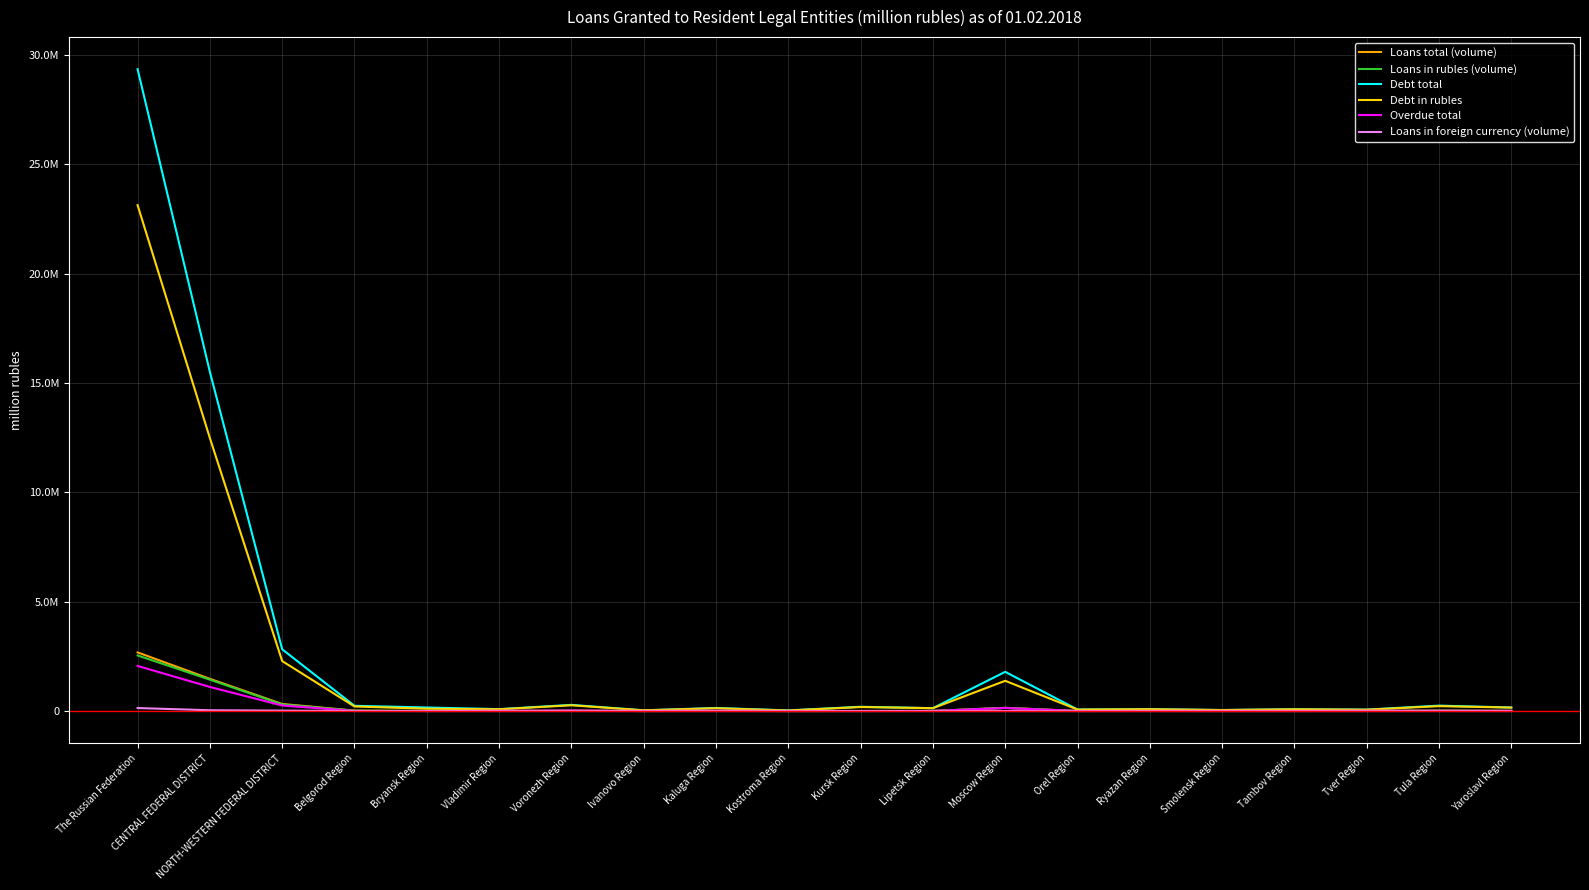

Reading left to right, transcribe all the data shown in this chart.

Loans total (volume): 2682504	1473674	324315	22572	4528	6518	18559	3096	7855	2362	4261	7553	148045	4683	5461	3838	4456	5121	23804	9199
Loans in rubles (volume): 2543352	1435811	302100	18816	2993	6518	15724	3068	7702	1997	4261	6803	146907	4414	5461	3835	4456	4843	22491	9175
Debt total: 29343280	15505229	2824258	241137	163958	89321	283338	34507	142226	32411	196351	134156	1793239	71410	87683	48782	84071	67875	249087	163581
Debt in rubles: 23128740	12478484	2286429	210821	107817	81953	264846	34323	129918	25541	184904	131785	1383888	68241	84242	47539	81302	63026	225516	159431
Overdue total: 2063490	1102747	255663	3745	3246	13094	25191	5822	15828	4109	4943	5984	139320	3182	7342	8698	6000	13291	14174	11969
Loans in foreign currency (volume): 139153	37863	22215	3756	1536	0	2836	28	153	365	0	751	1138	269	0	3	0	278	1314	24